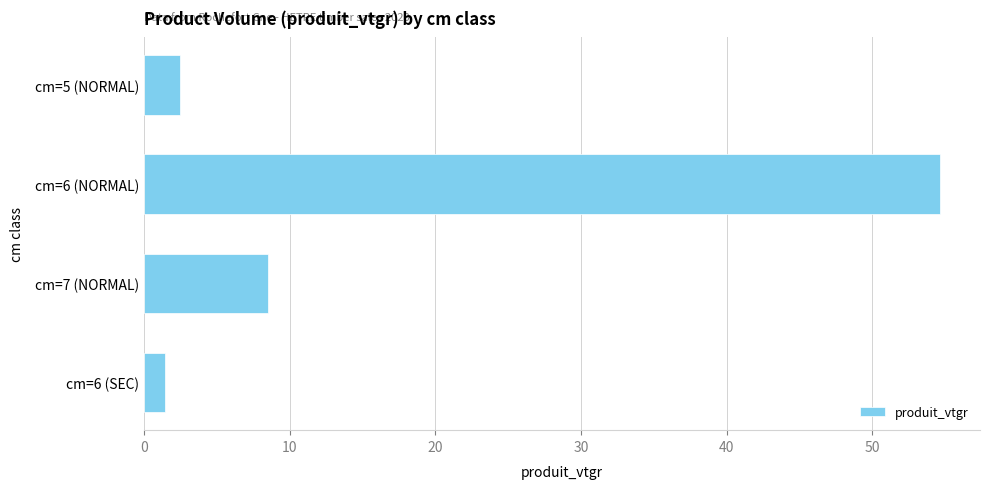

What is the greatest value displayed?

54.7